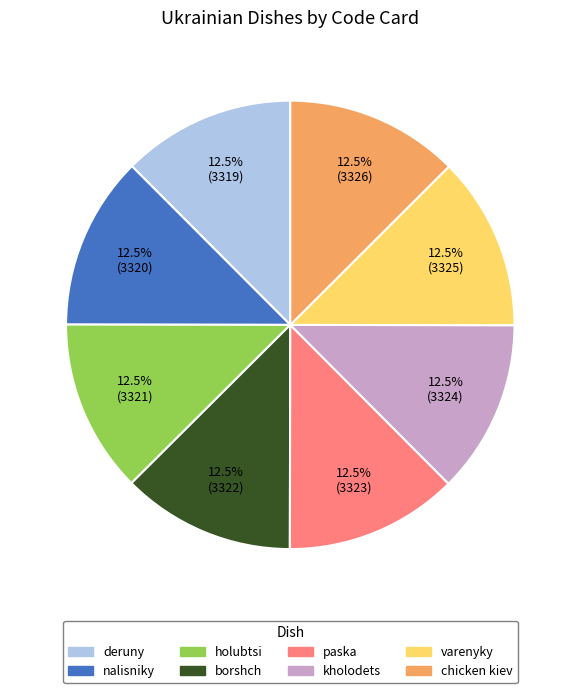

Is it true that holubtsi is 21% of the pie?

False